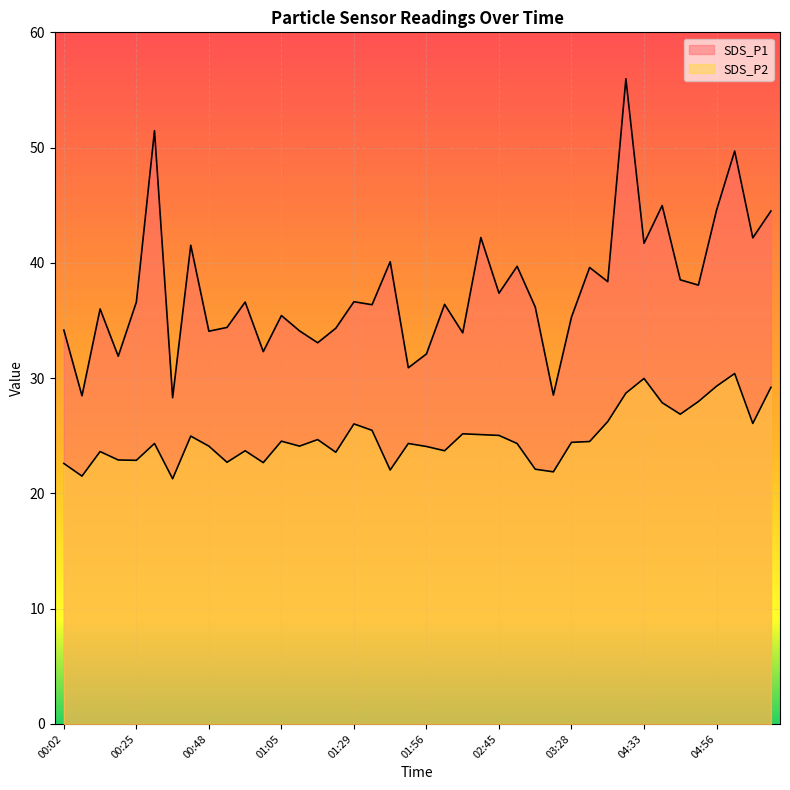

What is the sum of all SDS_P2 values?

994.9